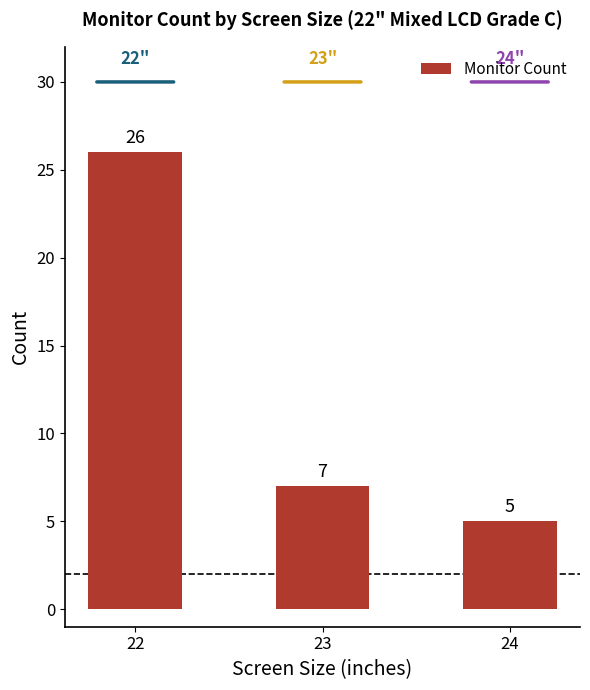

At which label is the value closest to 15?

23